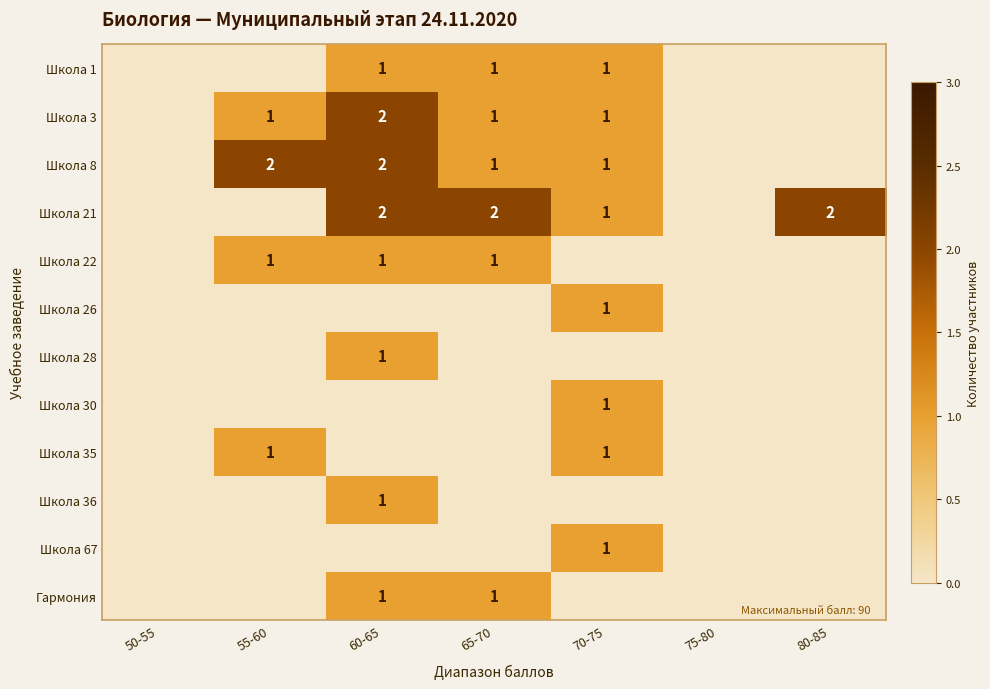

Which category has the lowest value across all series?

50-55